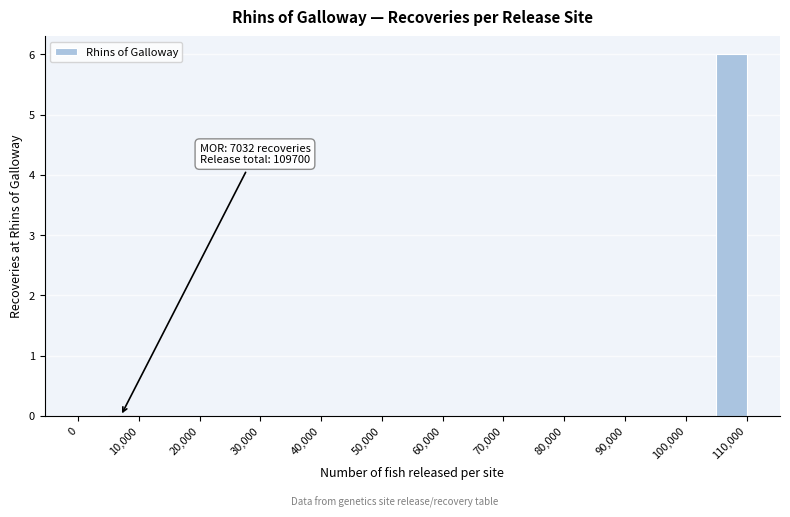

Which range on the x-axis has the tallest bar?

105000 to 110000